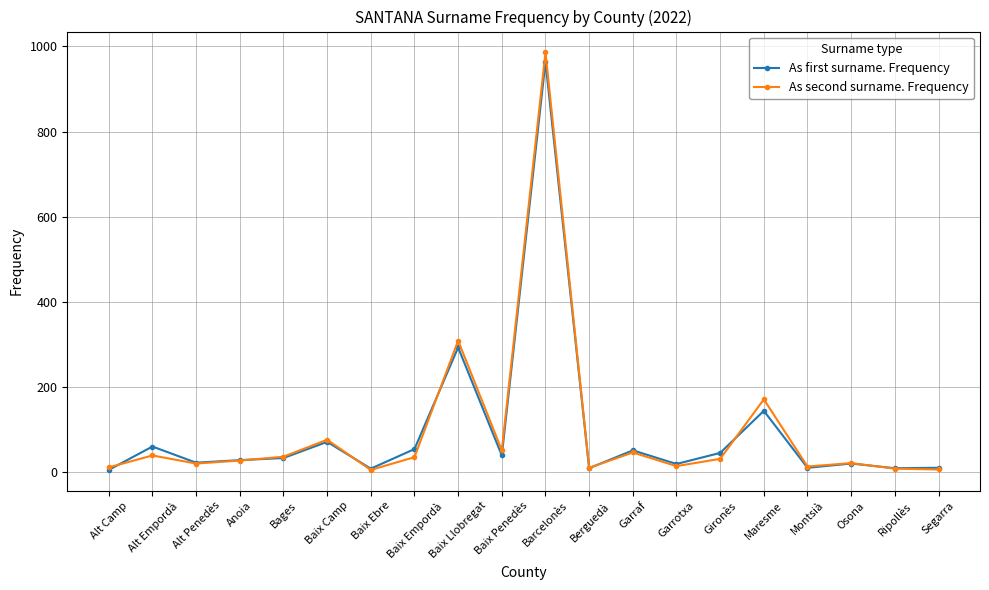

True or false: As first surname. Frequency has more than 2 interior local peaks.

True